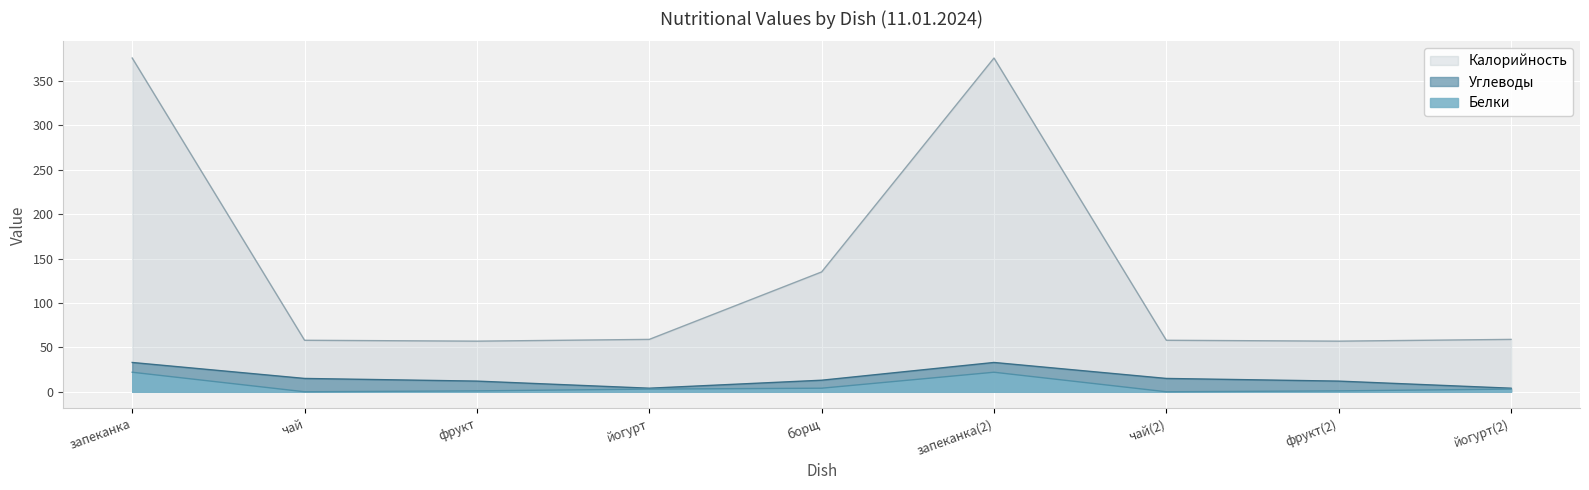

What is the average value of the Углеводы series?

16